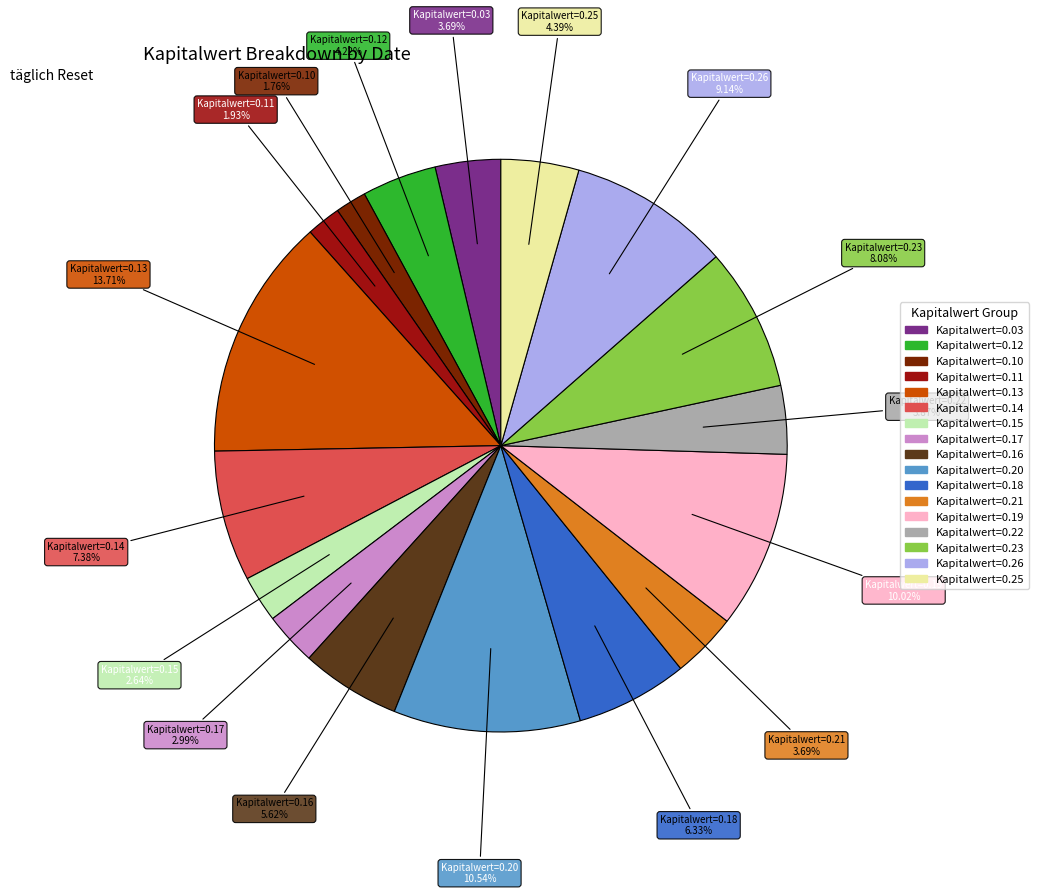

Is there any slice that represents more than half of the pie?

No